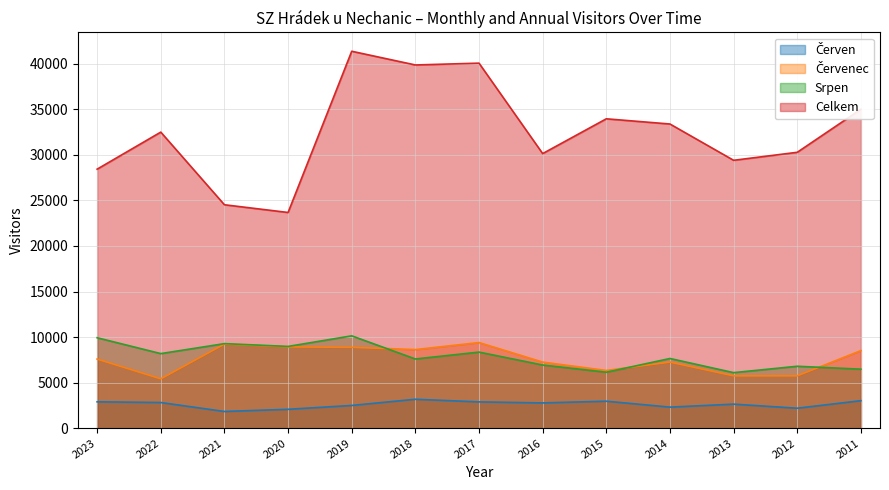

What is the approximate value of Červen at 2017?

2893